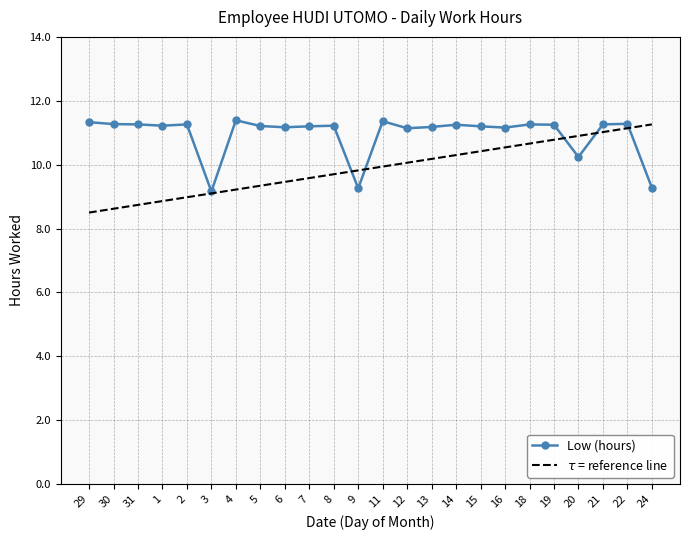

Is it true that the value at 8 is 11.2?

True